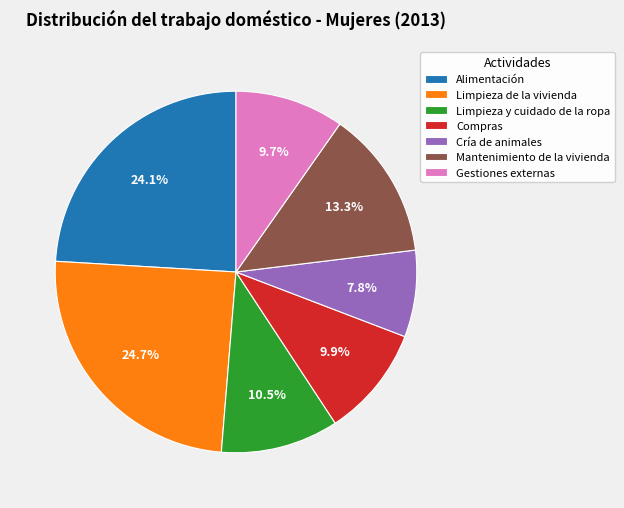

Is it true that Limpieza de la vivienda is 25% of the pie?

True